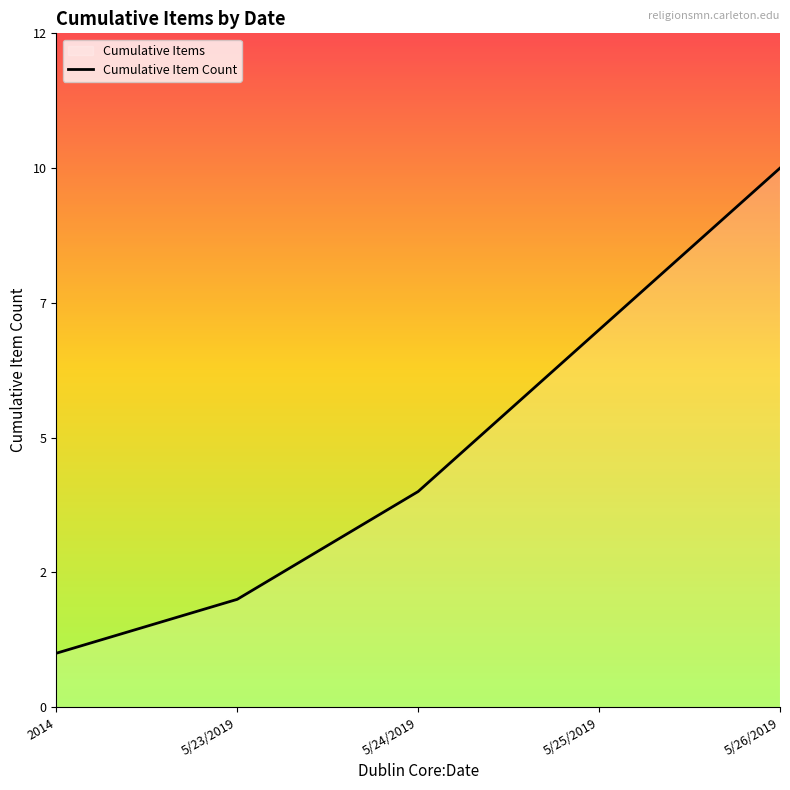

Which category has the highest value across all series?

5/26/2019